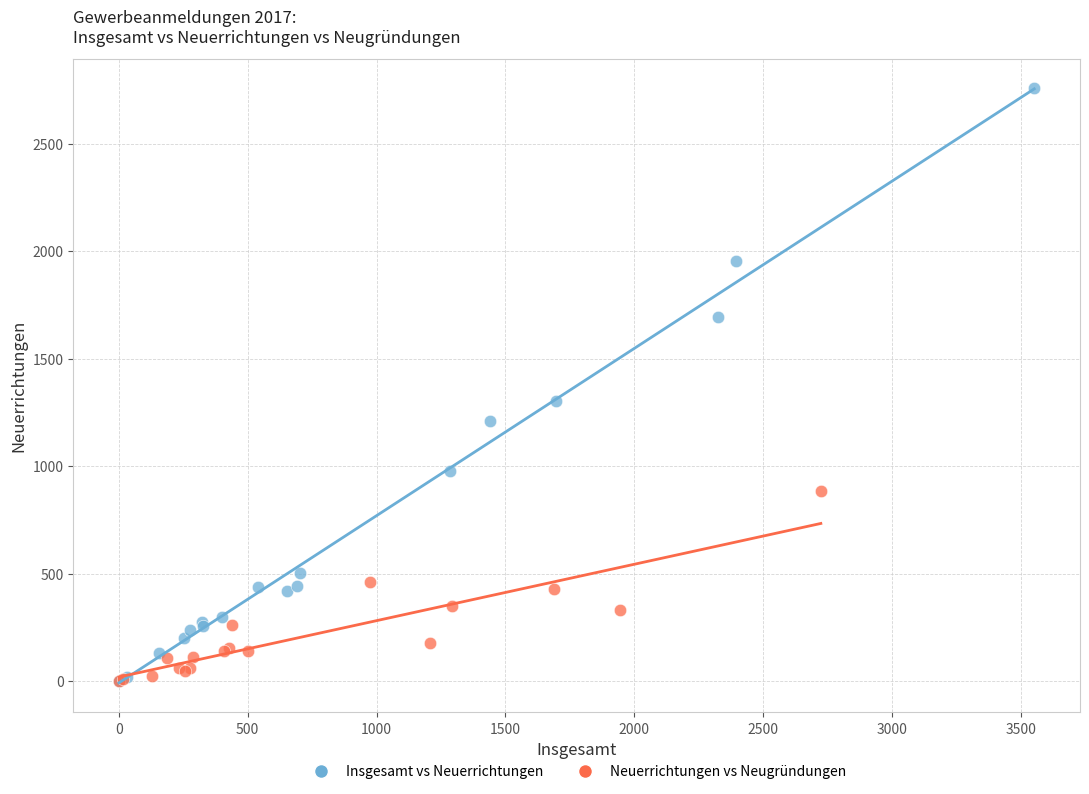

Which series reaches the maximum Y coordinate?

Insgesamt vs Neuerrichtungen